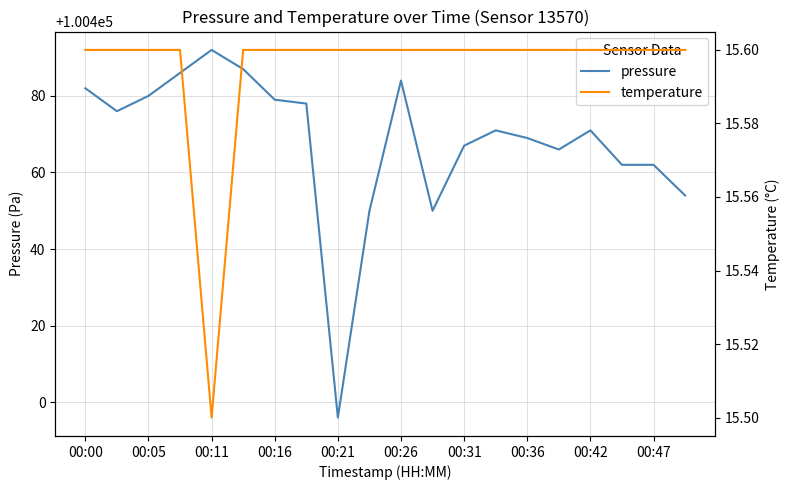

What is the sum of the pressure values at 00:47 and 00:21?

200858